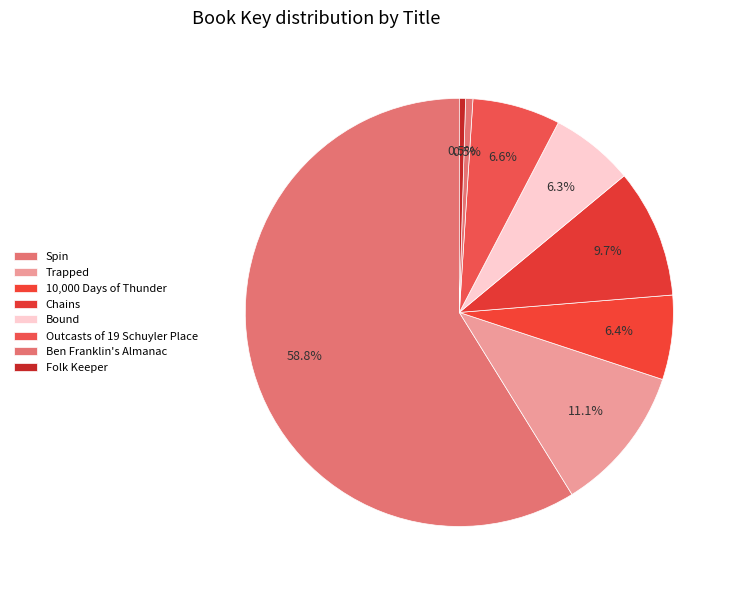

Is there any slice that represents more than half of the pie?

Yes